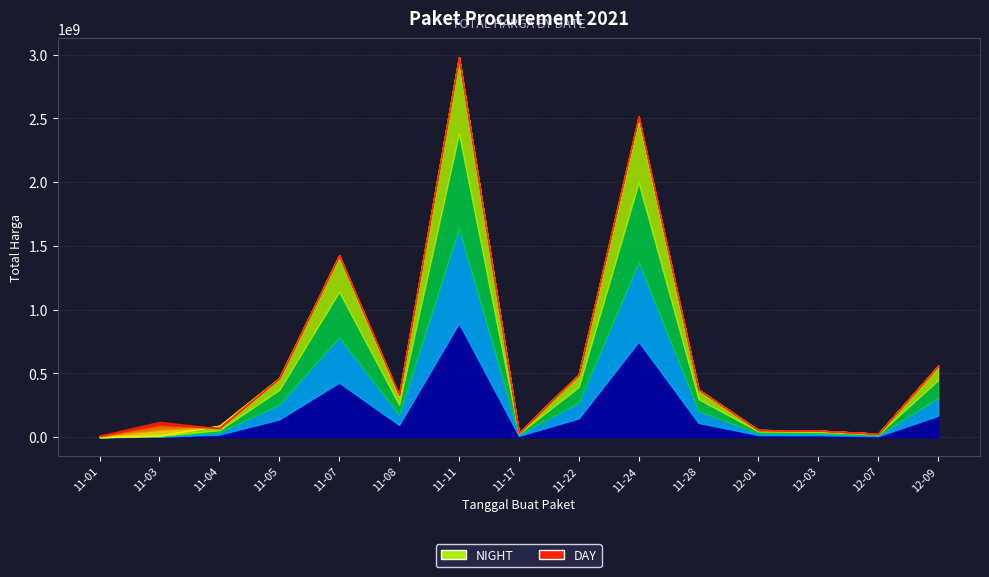

How many values in the NIGHT series are below 320183940?

7